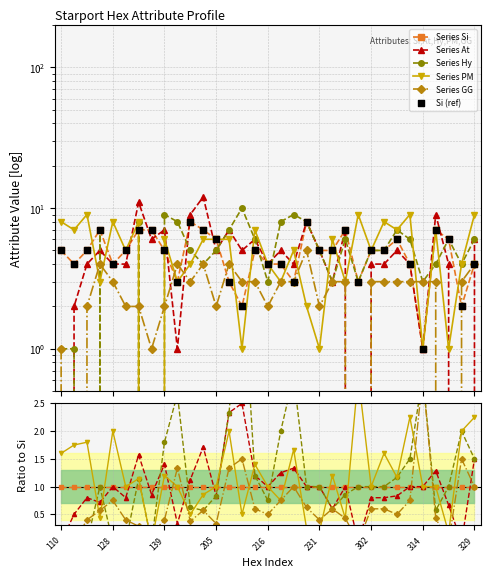

Which series has the largest Y range (max minus min)?

At